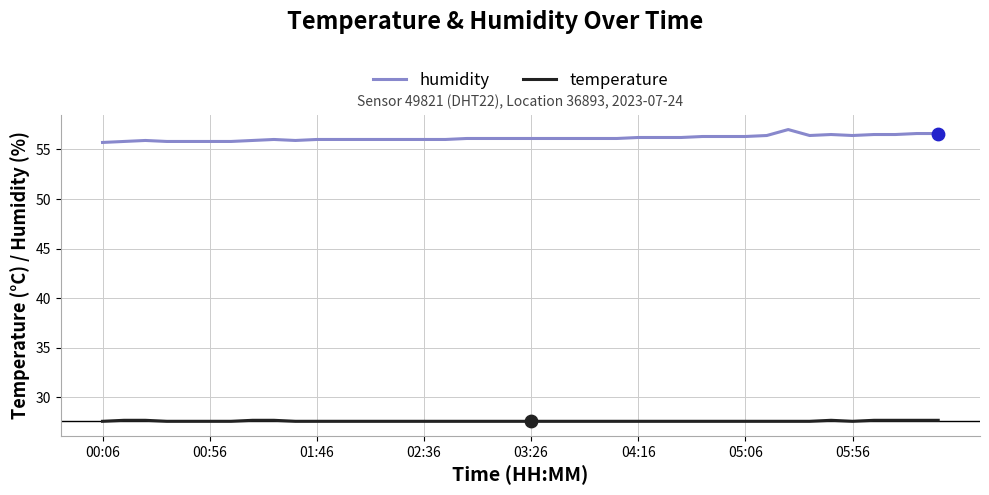

True or false: temperature and humidity intersect in this chart.

False